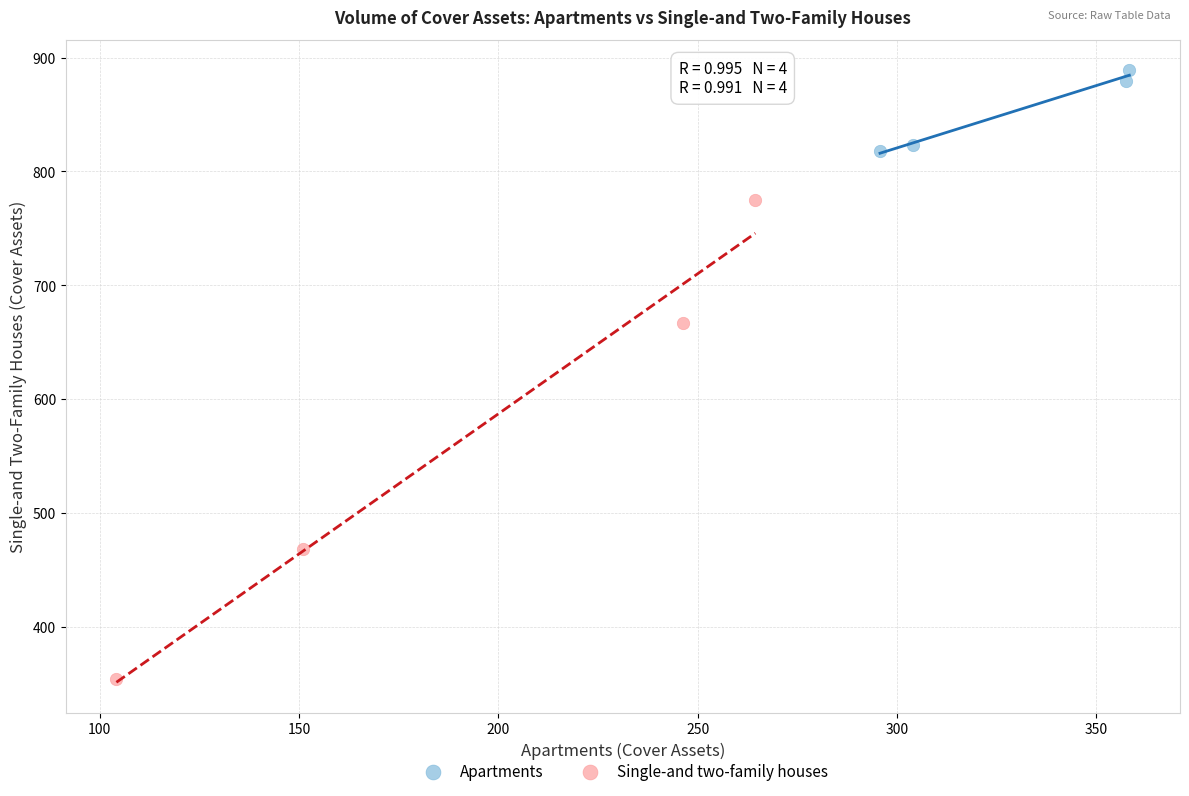

Which series has the largest Y range (max minus min)?

Single-and two-family houses